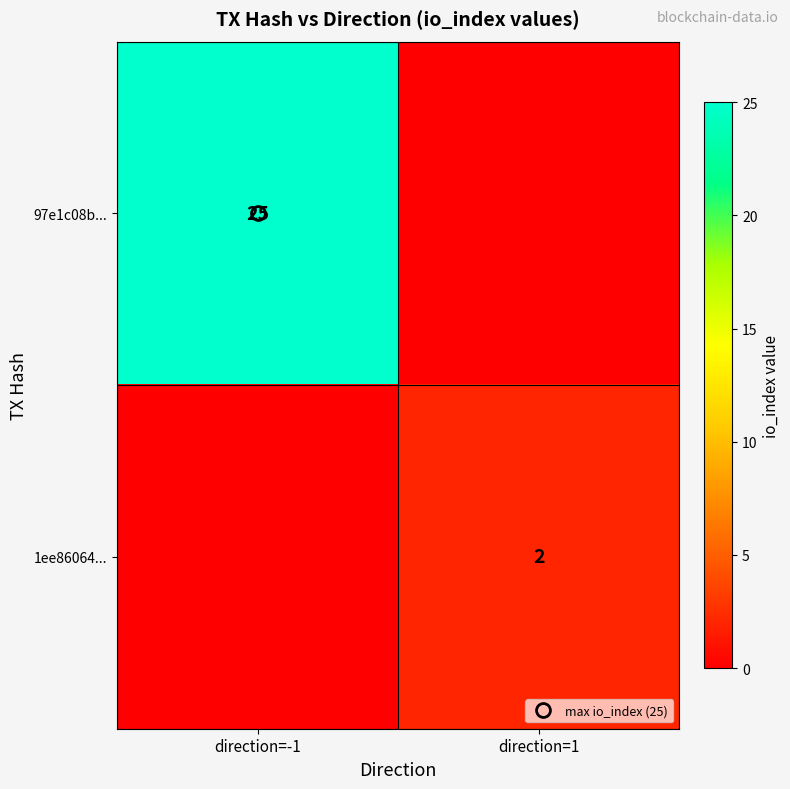

How many categories are shown in the chart?

2